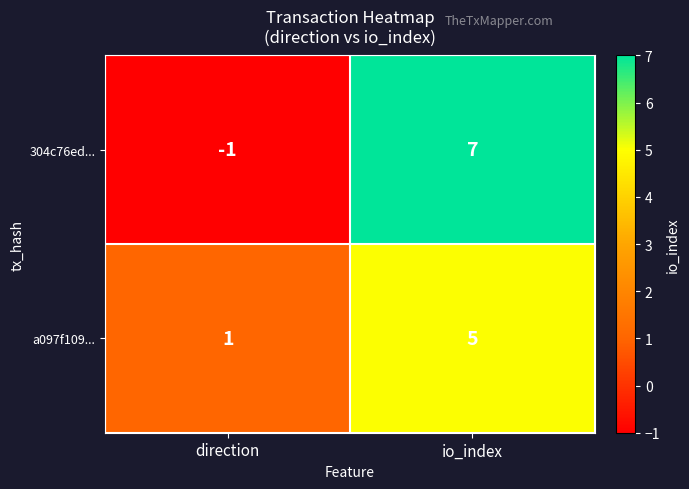

The value of 304c76ed... at io_index is 1. True or false?

False